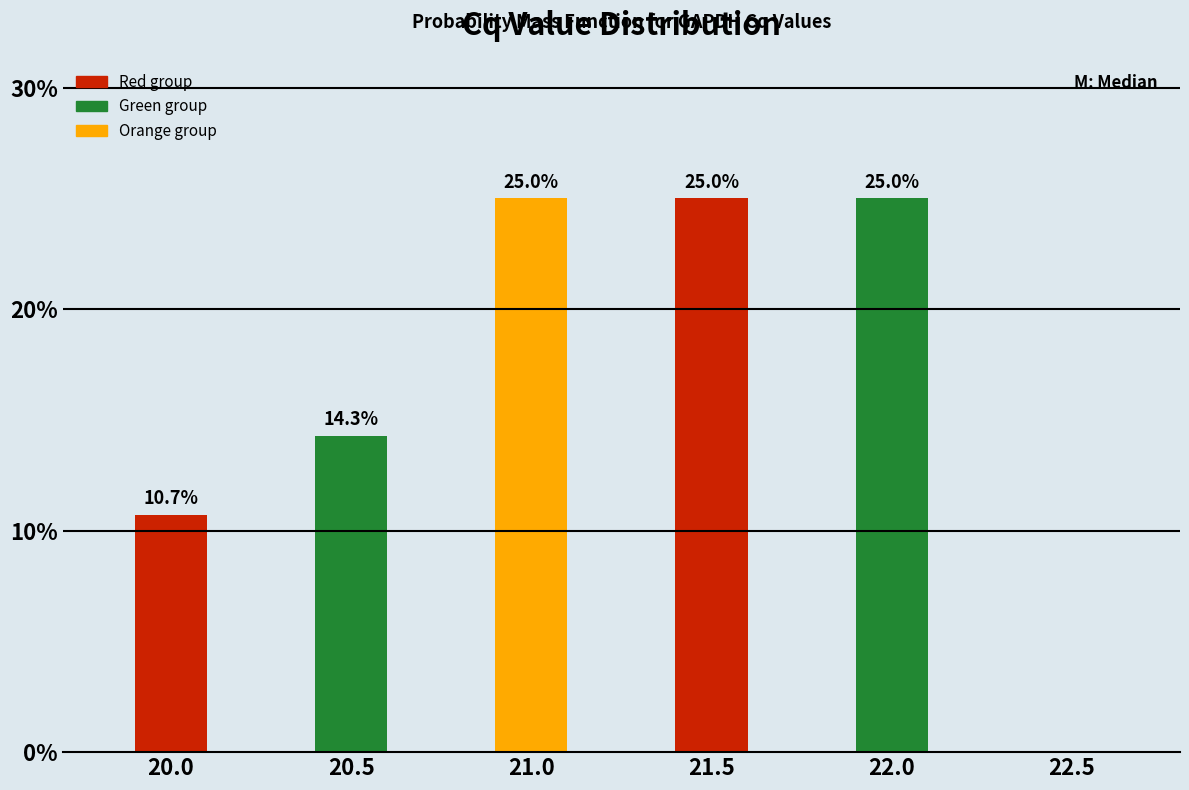

Reading left to right, extract all data points from this chart.

20.0=10.7	20.5=14.3	21.0=25.0	21.5=25.0	22.0=25.0	22.5=0.0